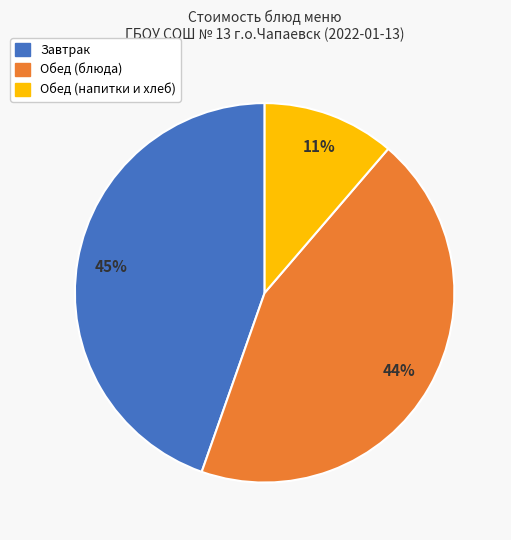

Is there a majority slice in this chart?

No